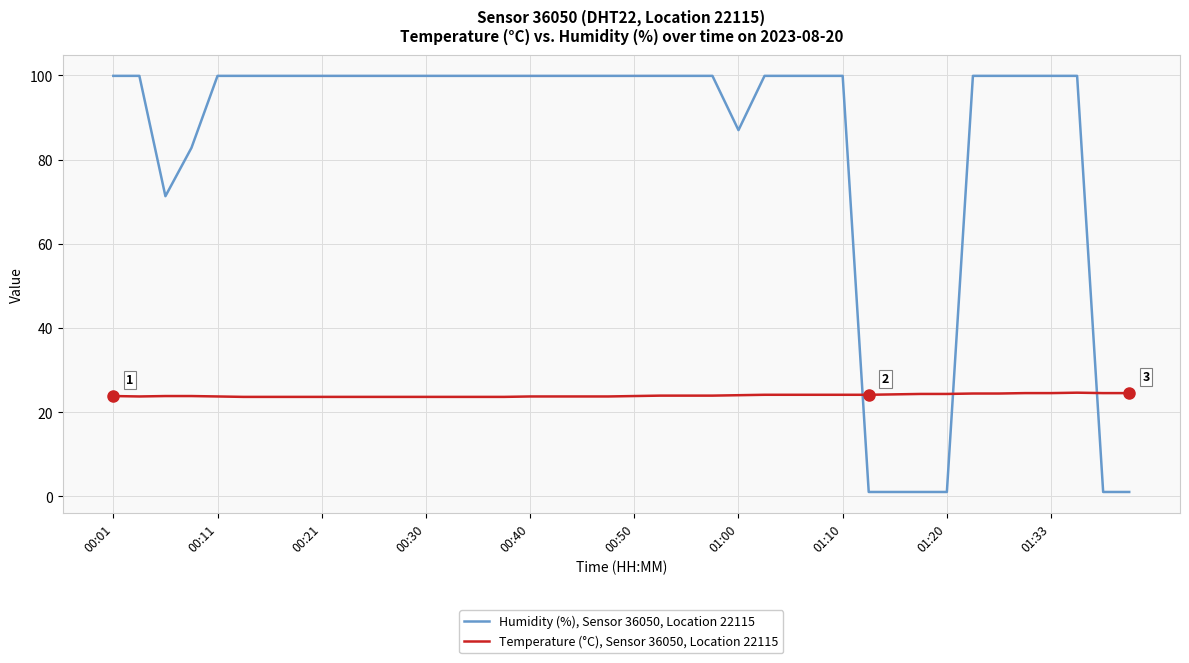

At how many categories does at least one series exceed 89?

31